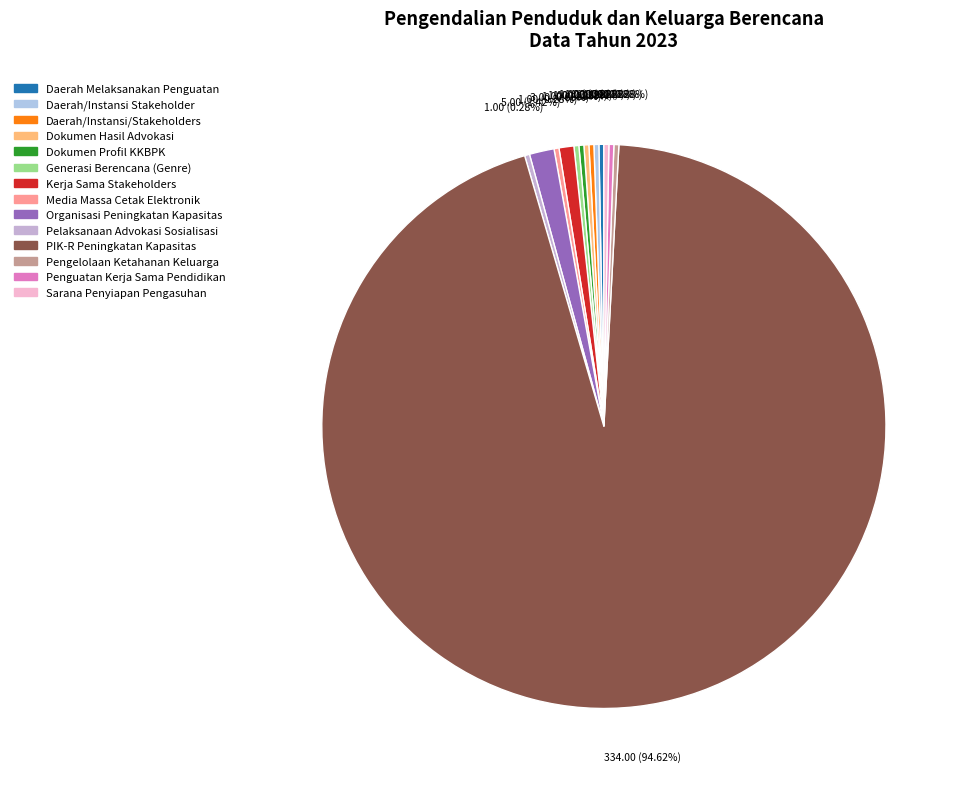

What percentage is the PIK-R Peningkatan Kapasitas slice, to the nearest percent?

95%